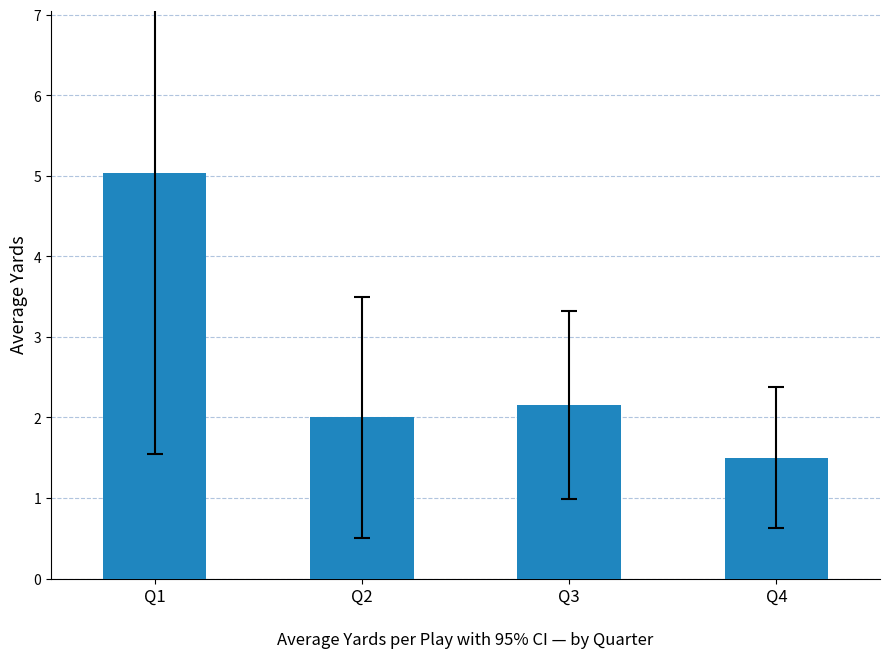

The chart shows a value of 5.0 at Q1. True or false?

True